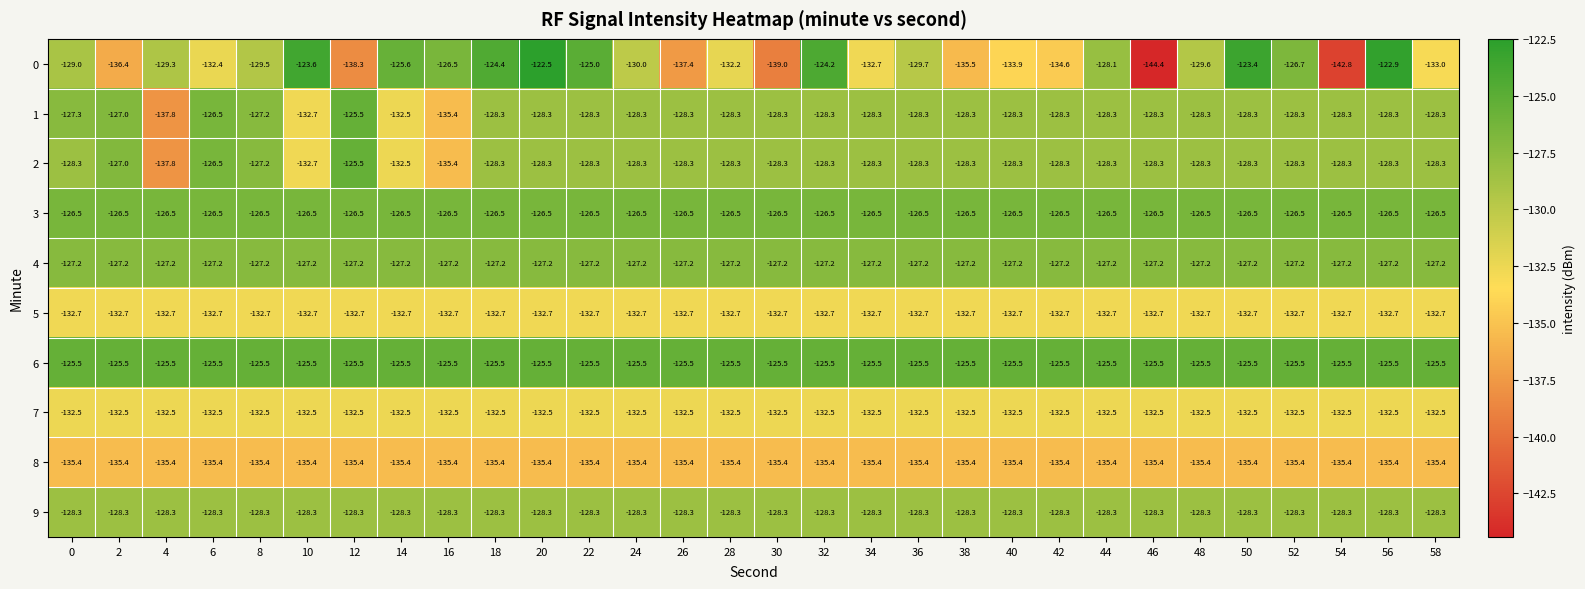

What is the spread (max minus min) of values at 46?

18.9